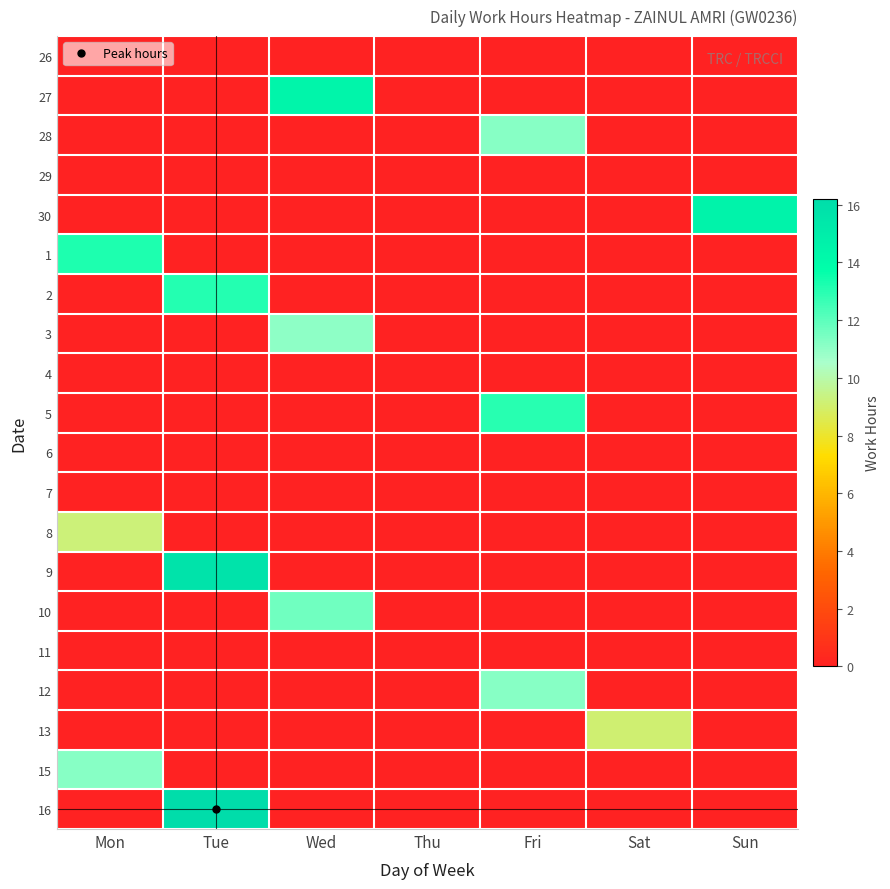

What is the total value across all series at Sat?

9.1